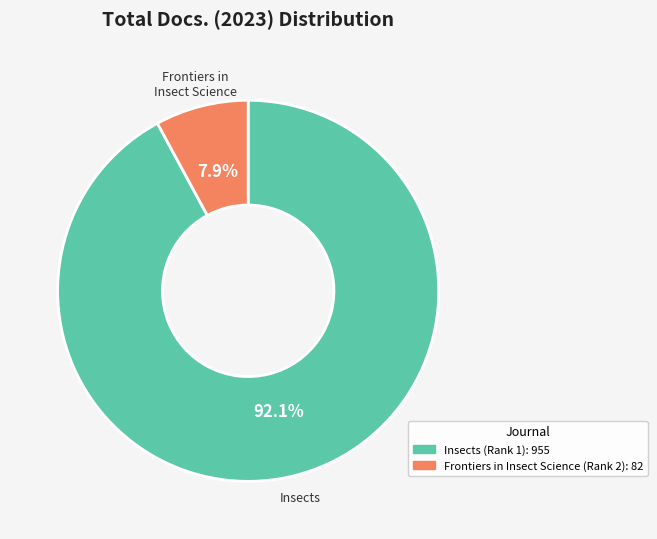

What is the largest slice in the pie chart?

Insects (Rank 1)